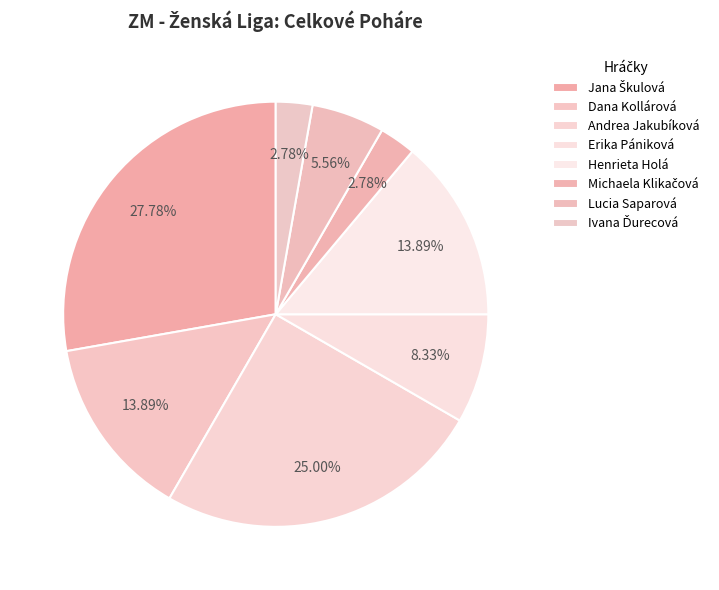

Count the number of slices in the pie.

8